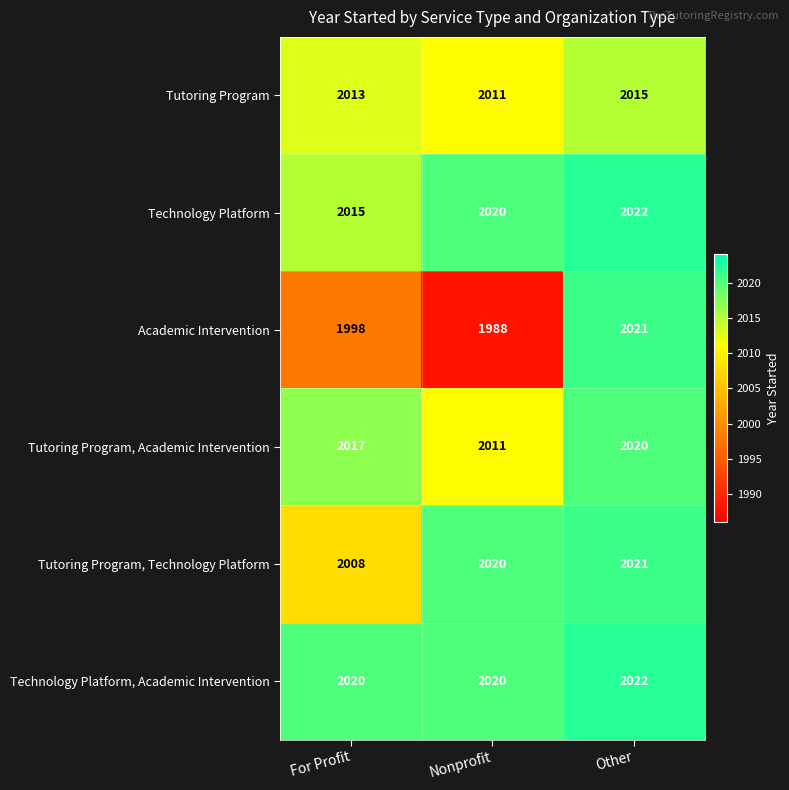

Is it true that Technology Platform, Academic Intervention equals 2020 at For Profit?

True